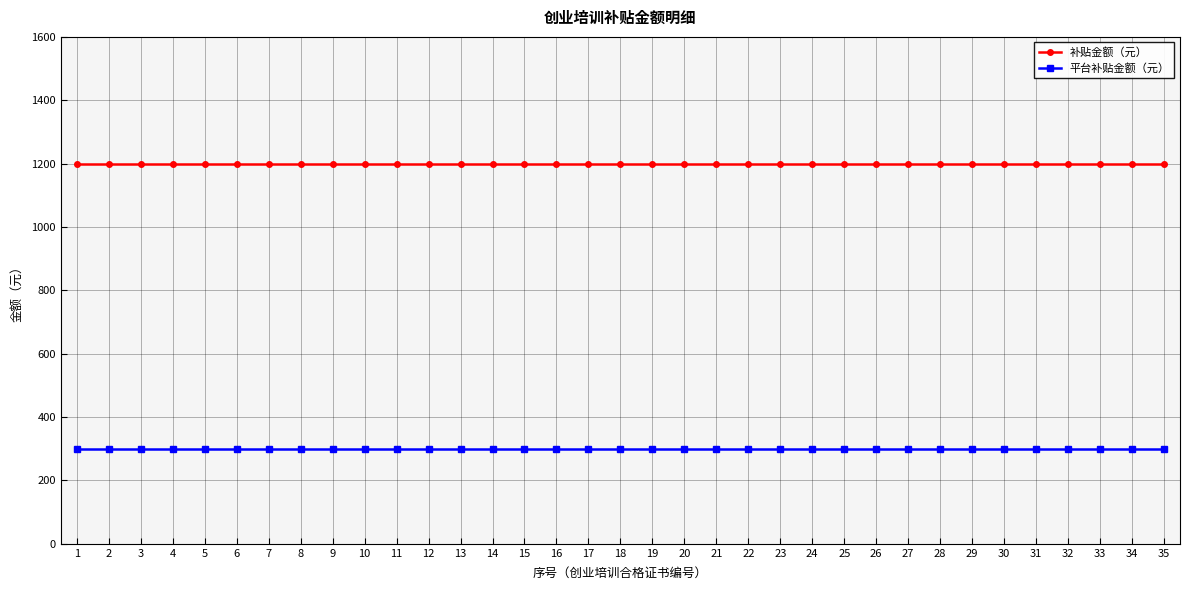

Does the chart display data point markers on the line(s)?

Yes